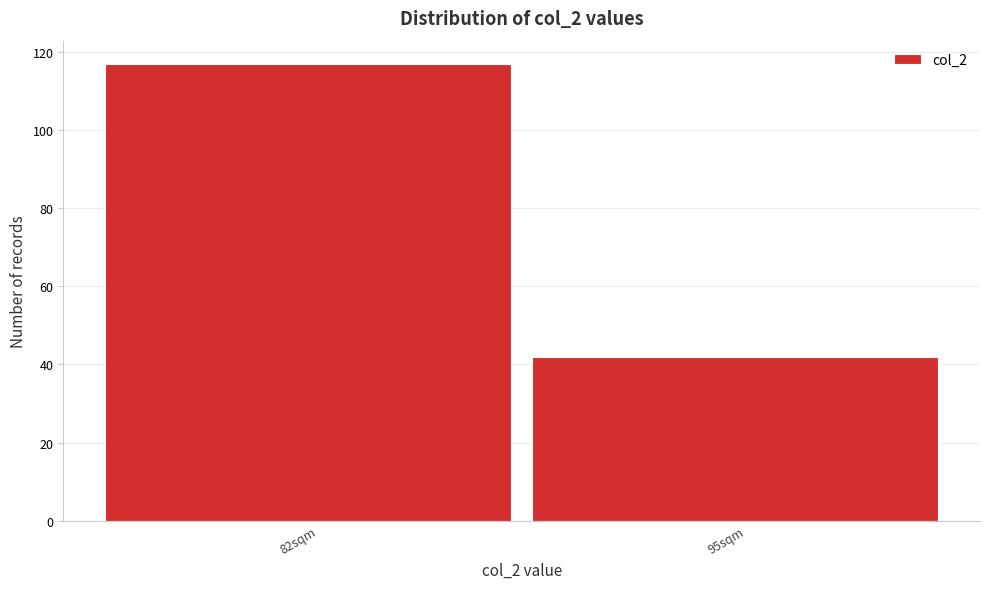

Reading left to right, what are all the values shown in this chart?

117	42